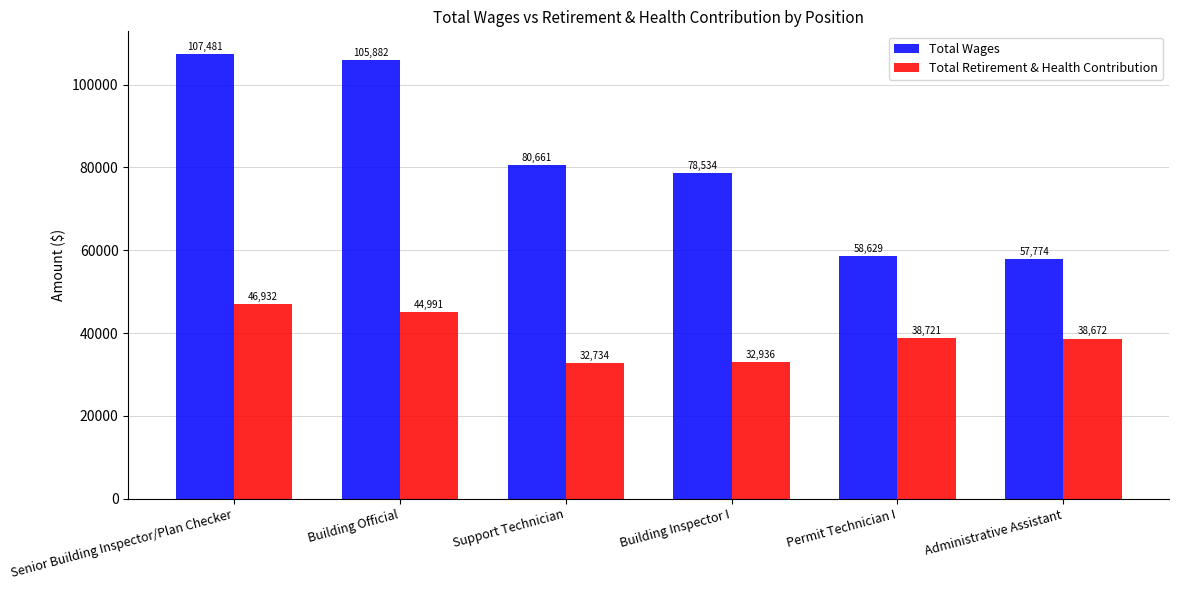

Rank the series by their maximum value, from lowest to highest.

Total Retirement & Health Contribution, Total Wages